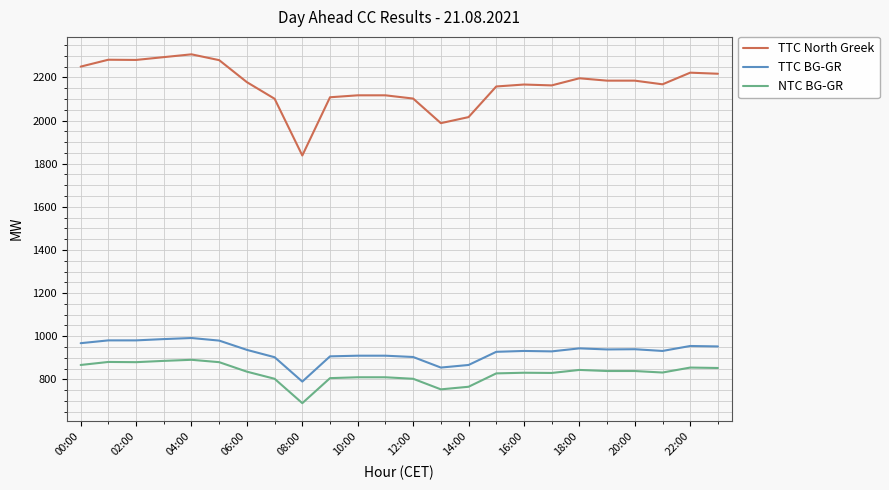

What is the sum of all NTC BG-GR values?

19914